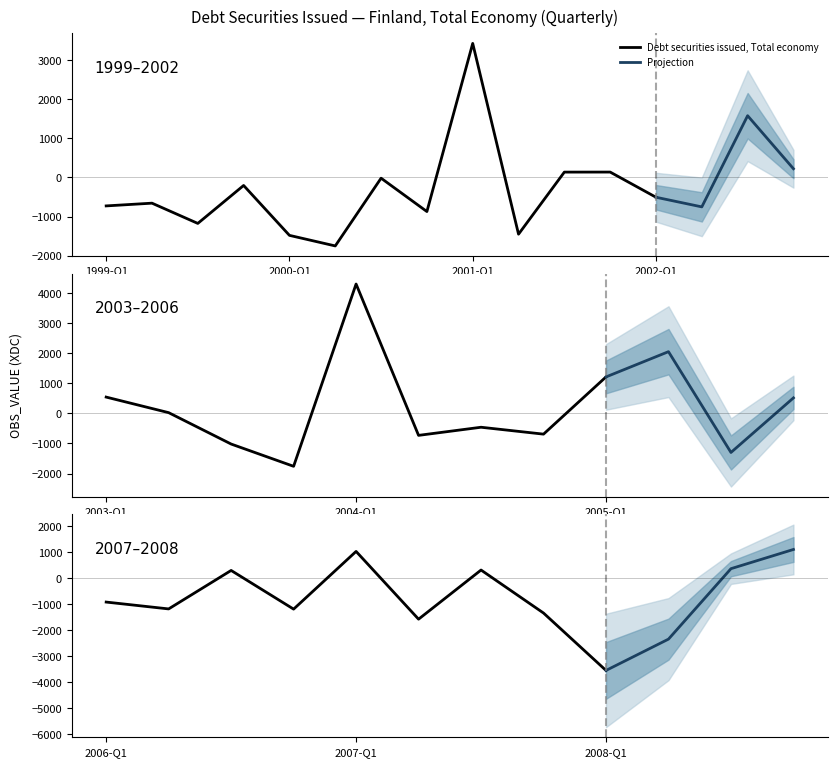

True or false: the data has more than 1 interior local peaks.

True